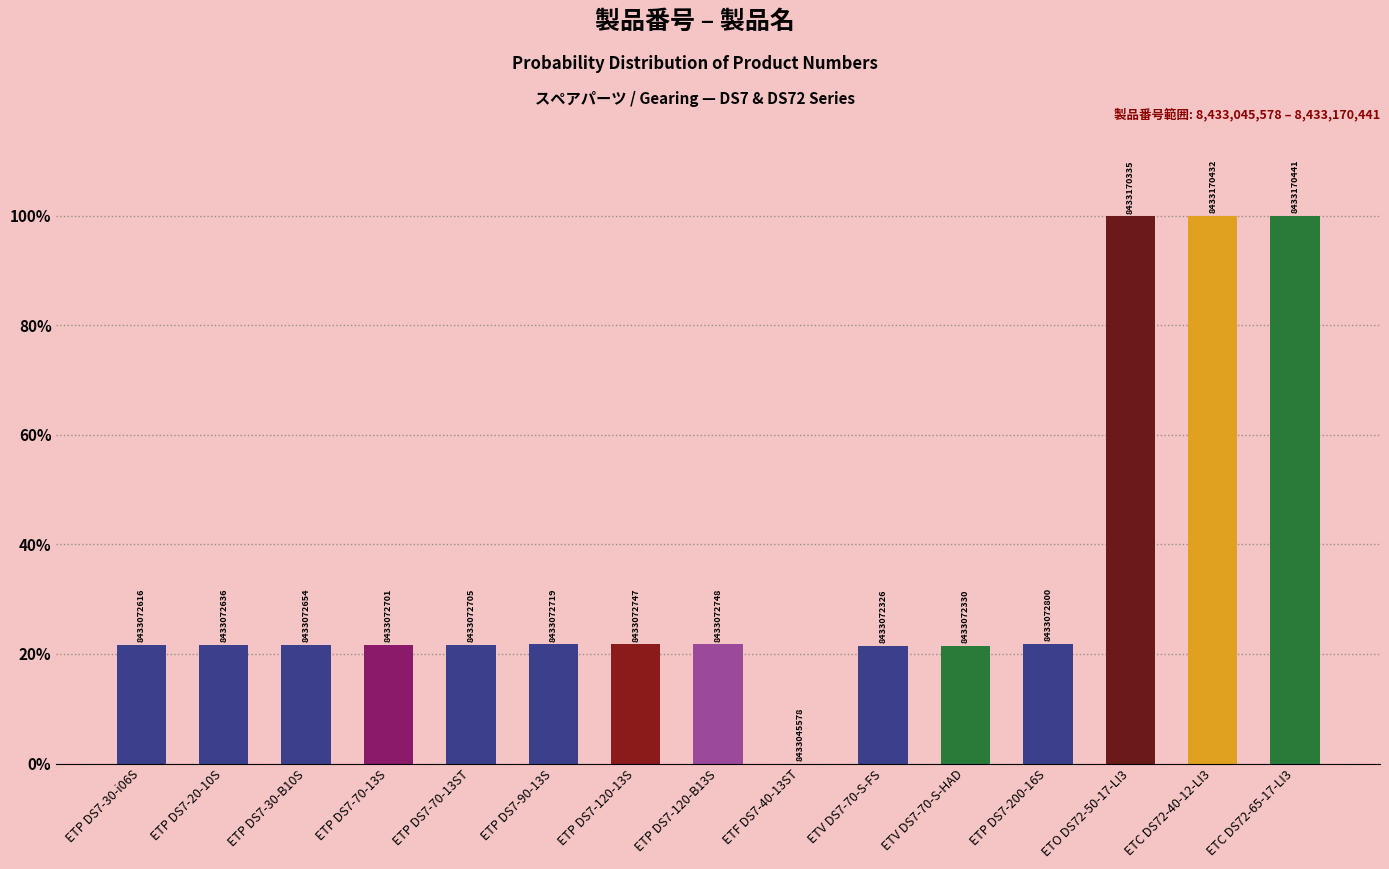

At which label is the value closest to 50?

ETP DS7-200-16S